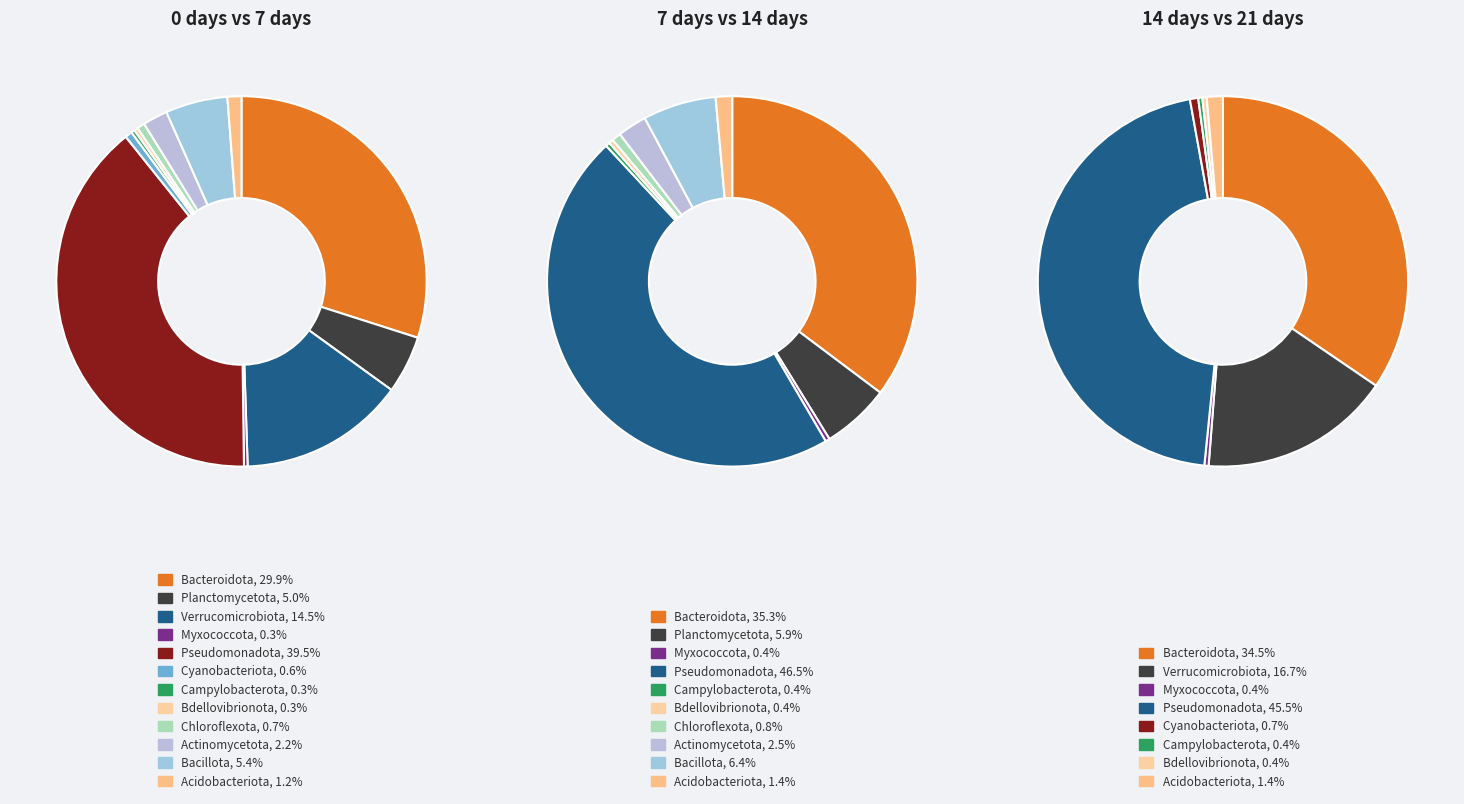

Which series has the largest range (max minus min)?

7 days vs 14 days